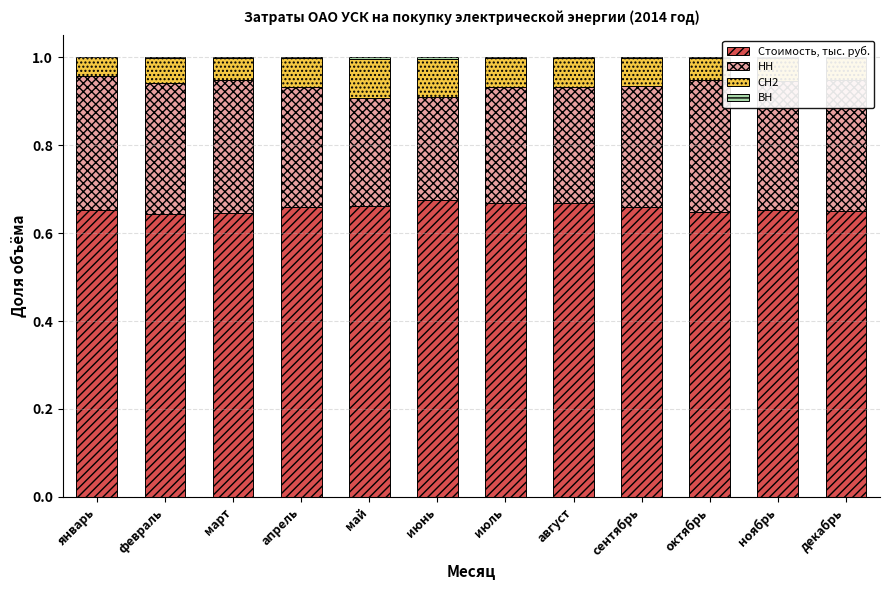

True or false: Стоимость, тыс. руб. has a value of 0.4 at июнь.

False